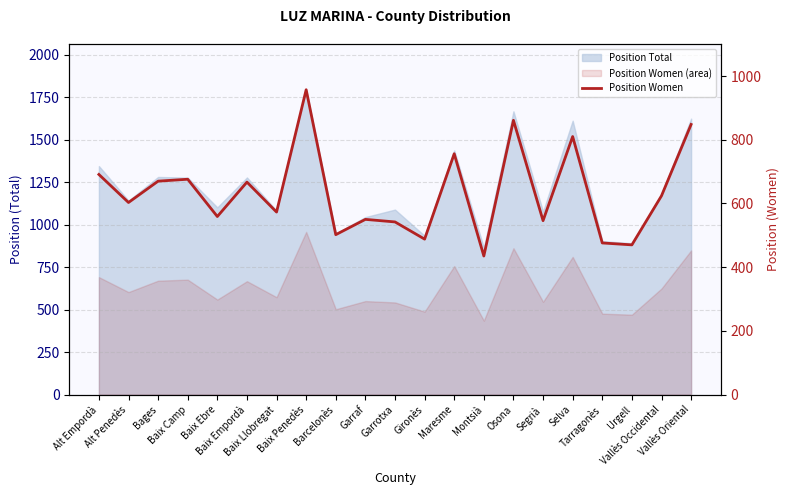

Count the number of values greater than 603.

10